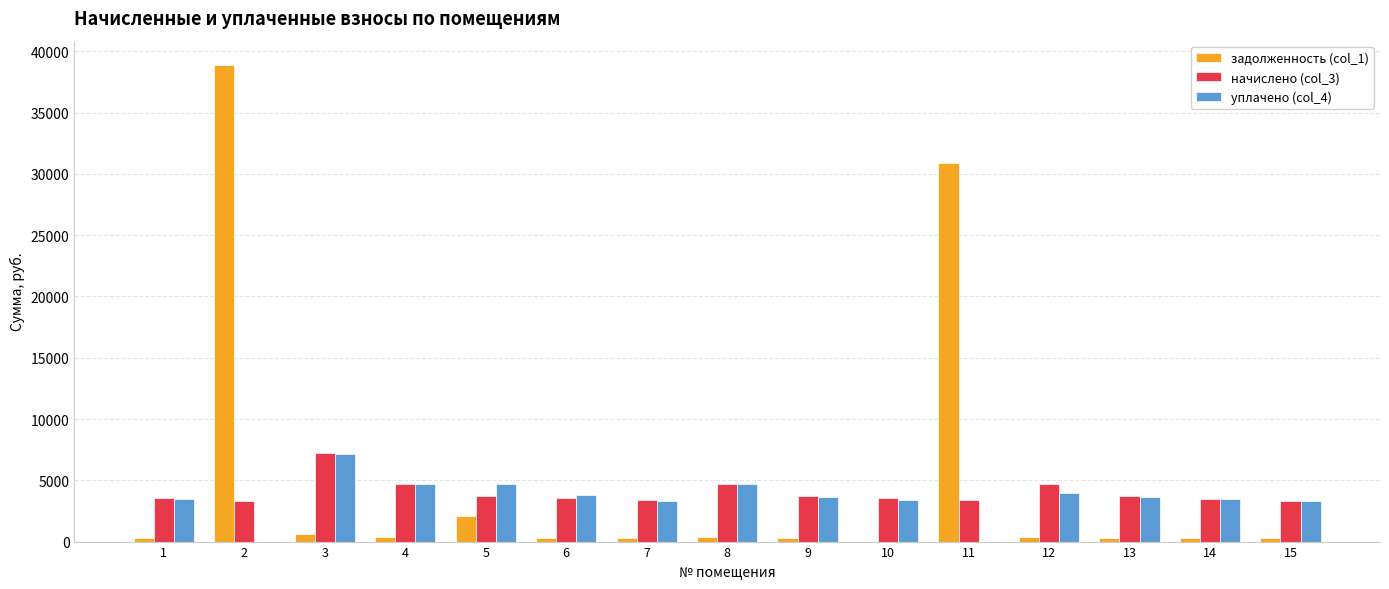

Is the value of уплачено (col_4) at 7 greater than the value of задолженность (col_1) at 4?

Yes